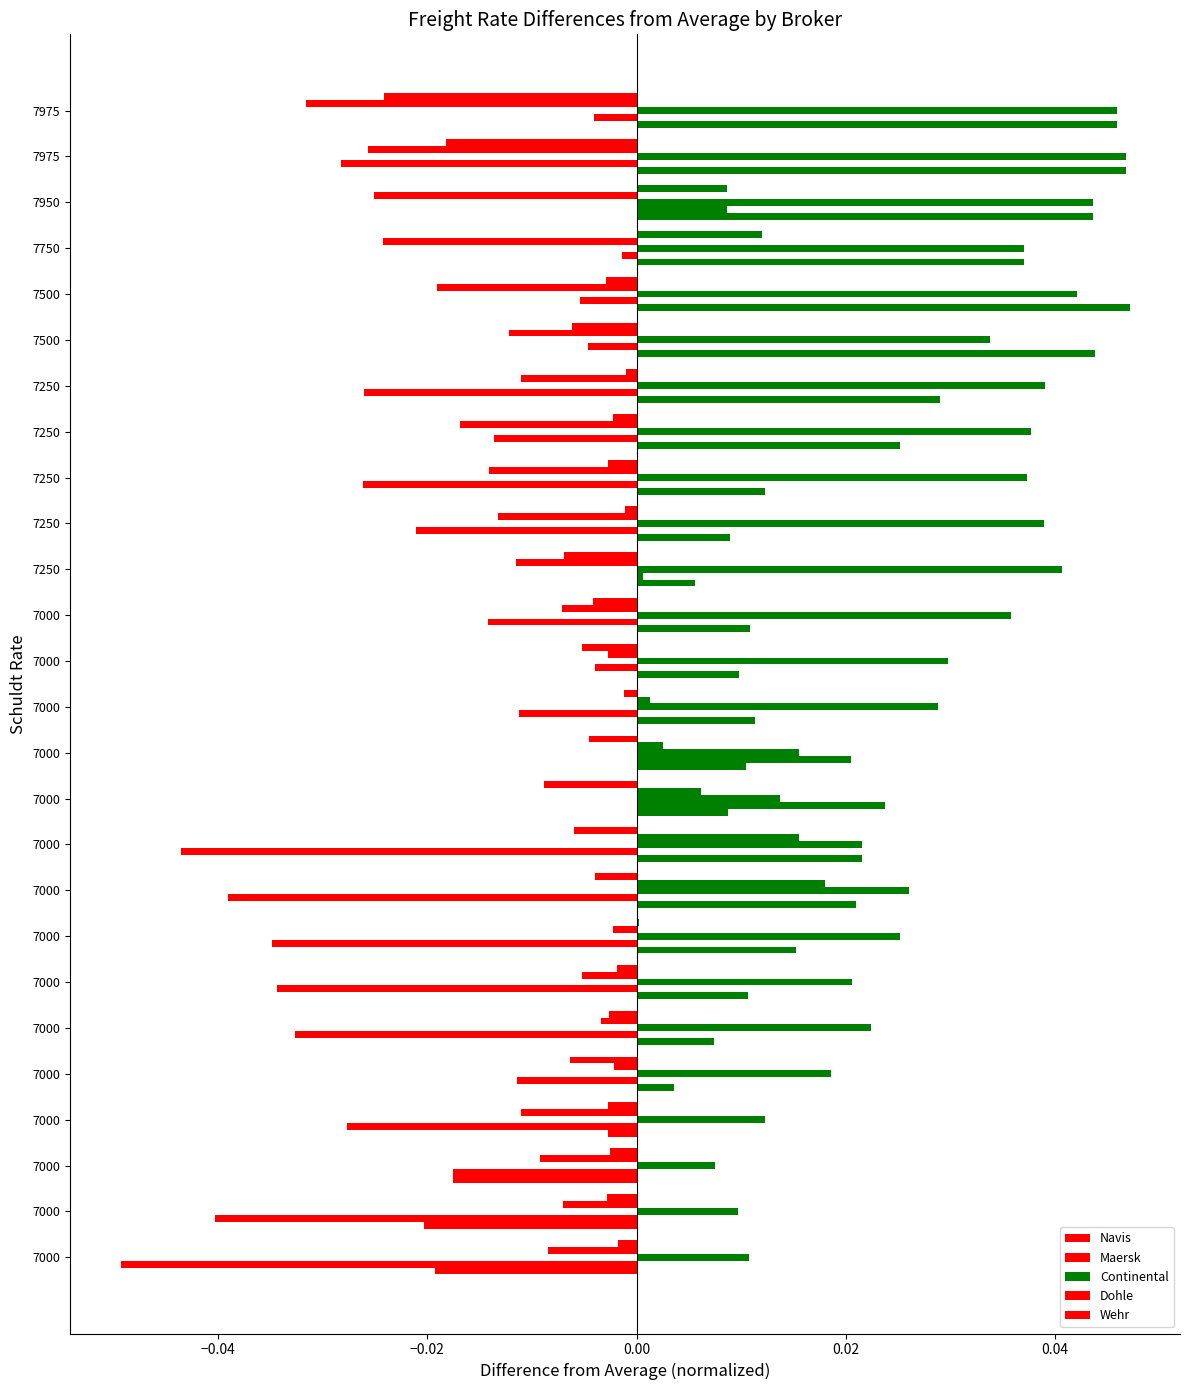

Which series has the largest total across all categories?

Continental